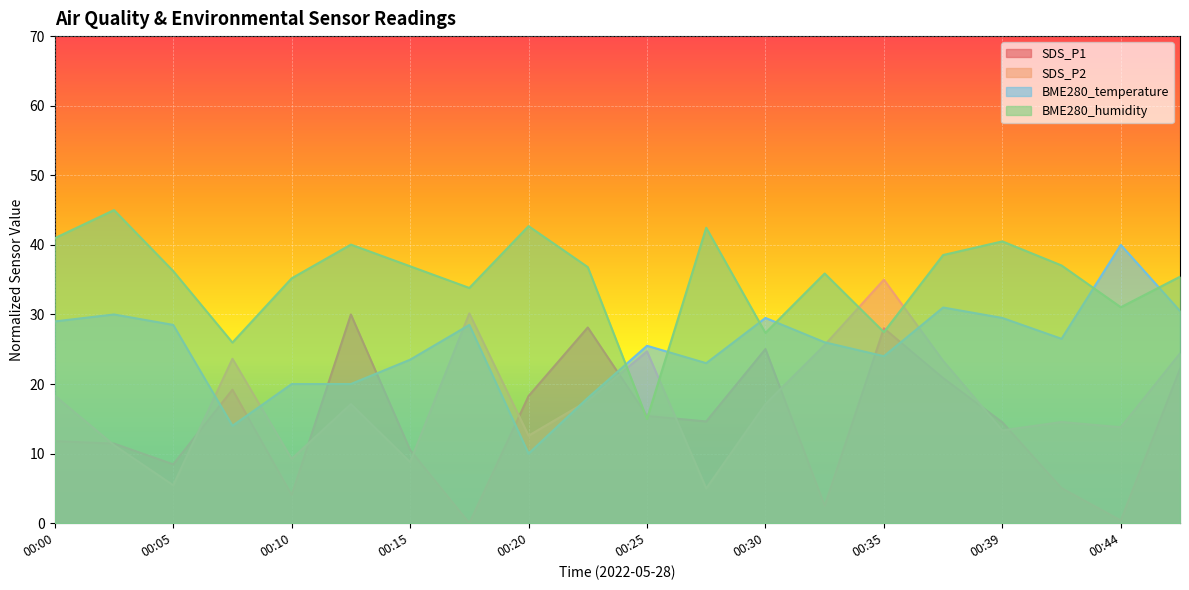

Rank the categories by SDS_P1 value from highest to lowest.

00:13, 00:22, 00:35, 00:30, 00:47, 00:37, 00:08, 00:20, 00:25, 00:27, 00:39, 00:00, 00:03, 00:15, 00:05, 00:42, 00:10, 00:32, 00:44, 00:18